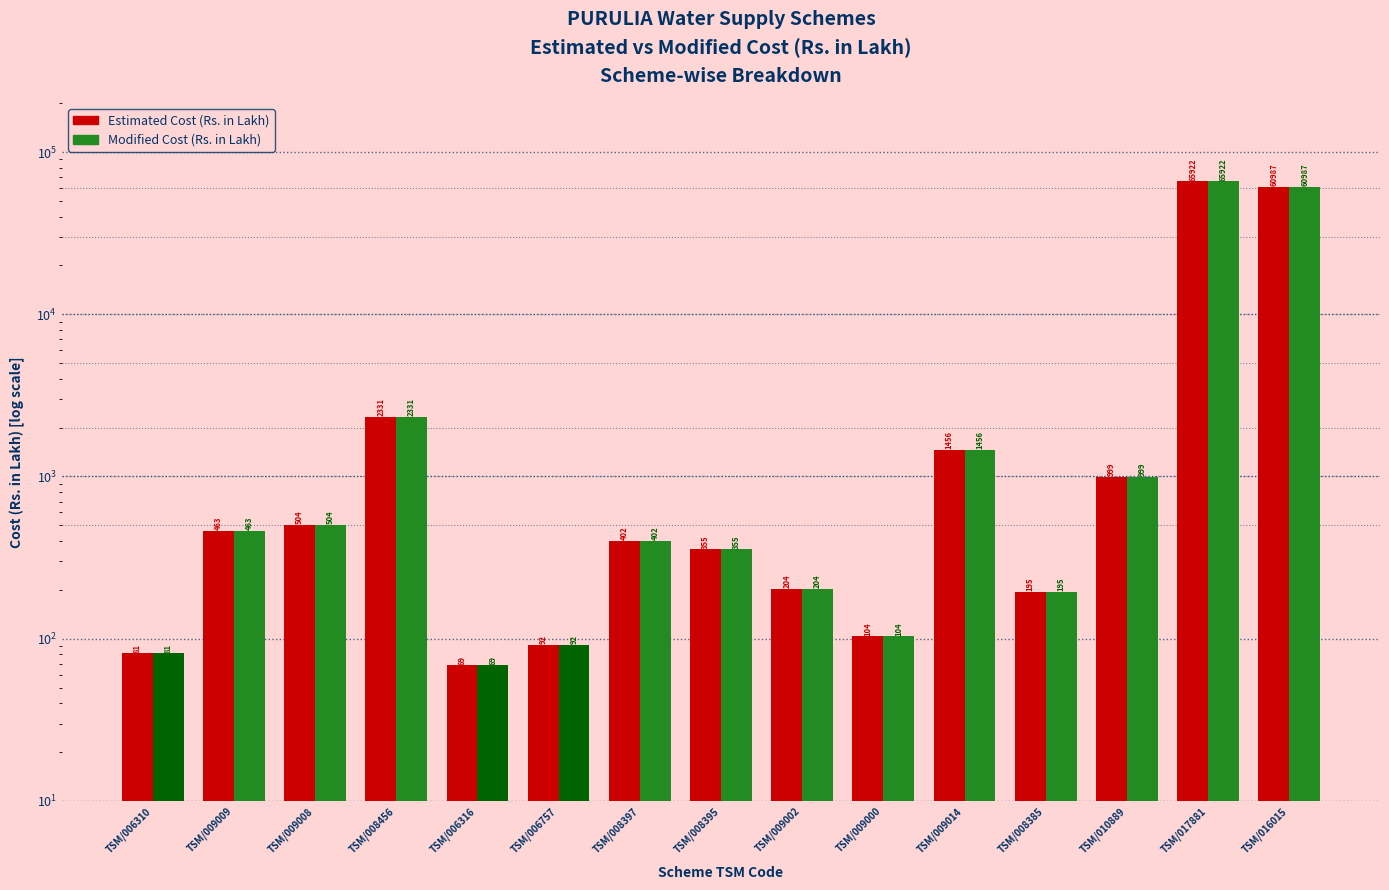

How many bars are there in each group?

2